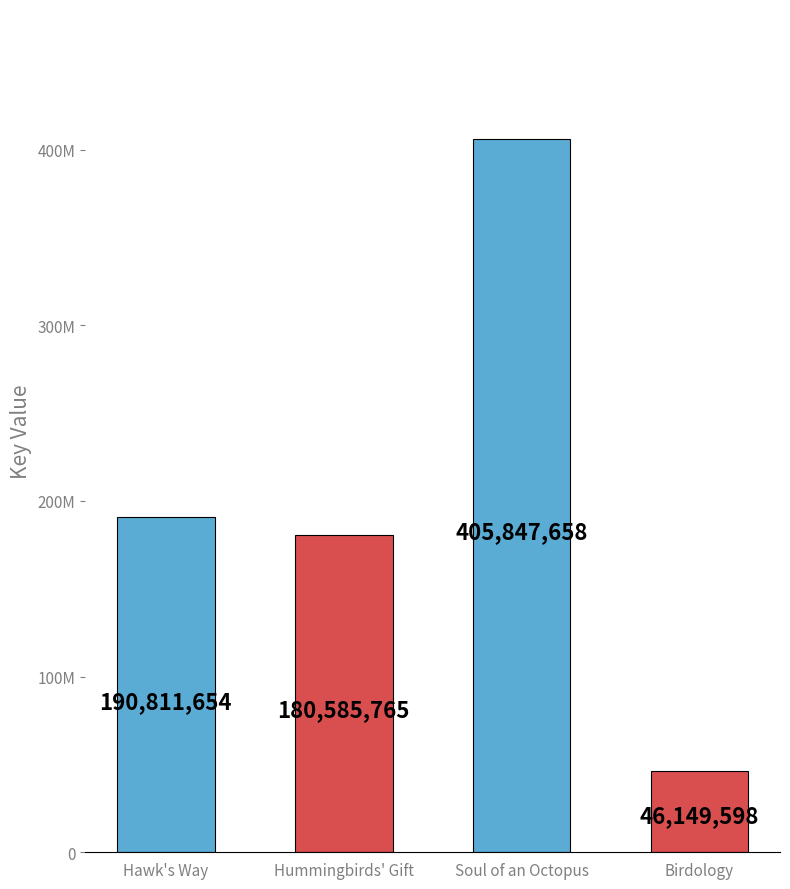

What is the maximum value shown in the chart?

405847658